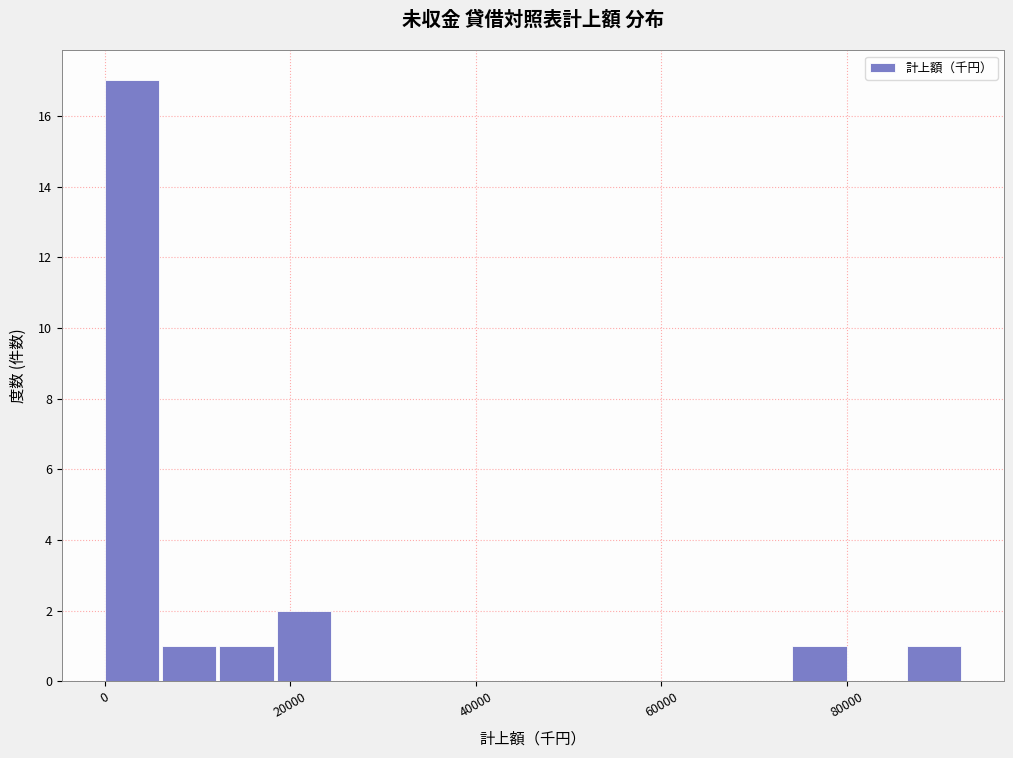

Around what value on the x-axis is the tallest bar? Give the approximate position of its centre, as read against the axis.

2000